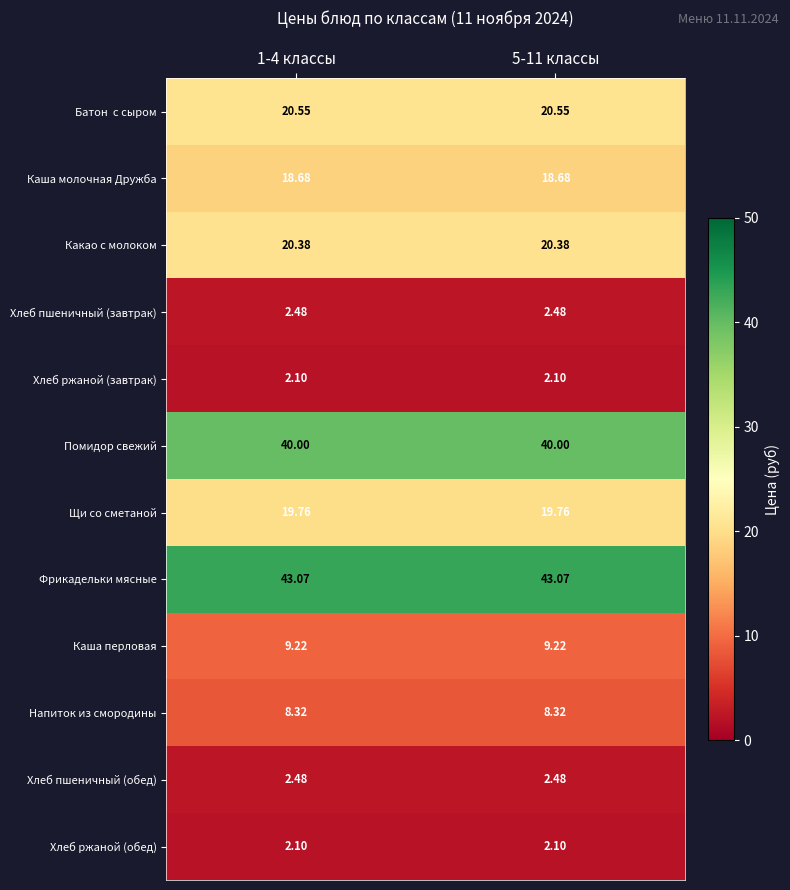

Which series has the largest total across all categories?

Фрикадельки мясные